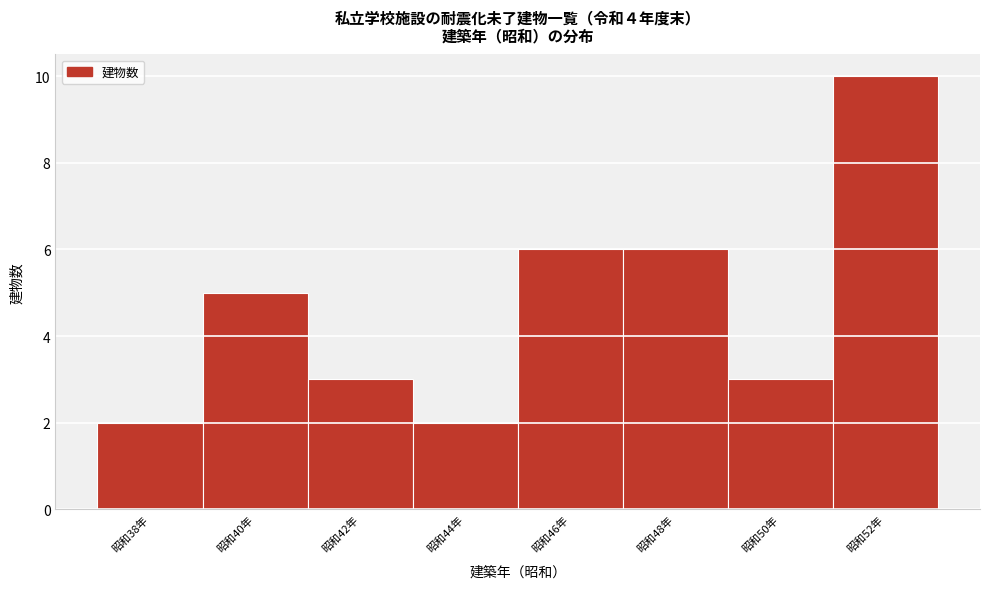

Reading left to right, transcribe all the data shown in this chart.

2	5	3	2	6	6	3	10